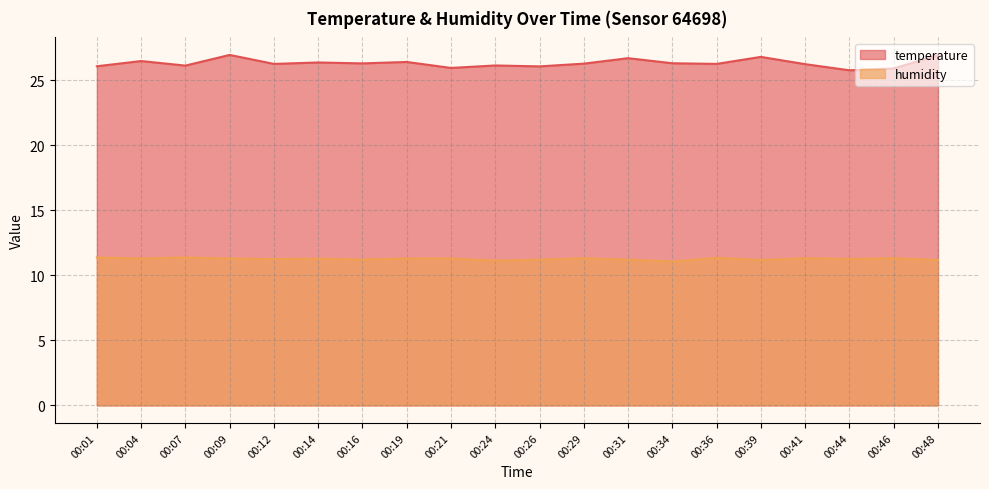

What is the average value of the temperature series?

26.3